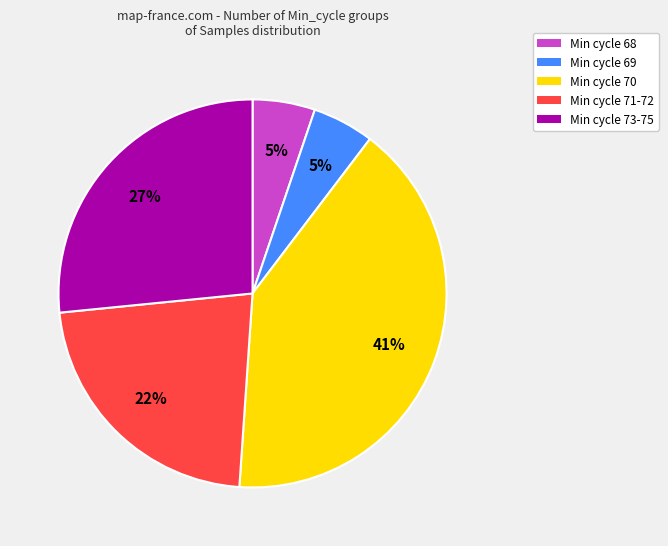

How many slices are in this pie chart?

5